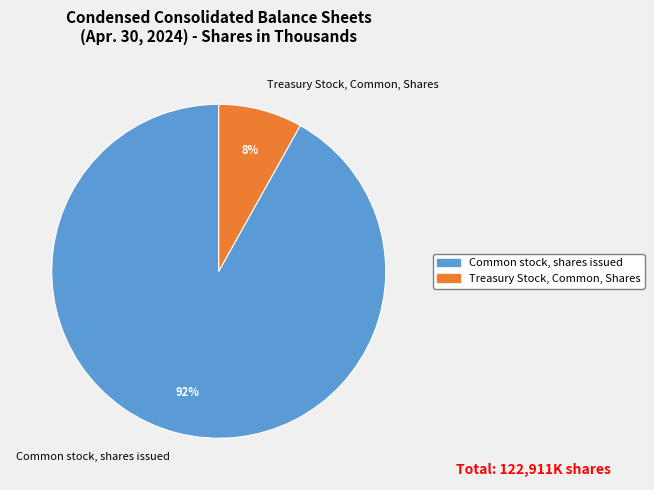

To the nearest percent, what is the combined percentage of Common stock, shares issued and Treasury Stock, Common, Shares?

100%